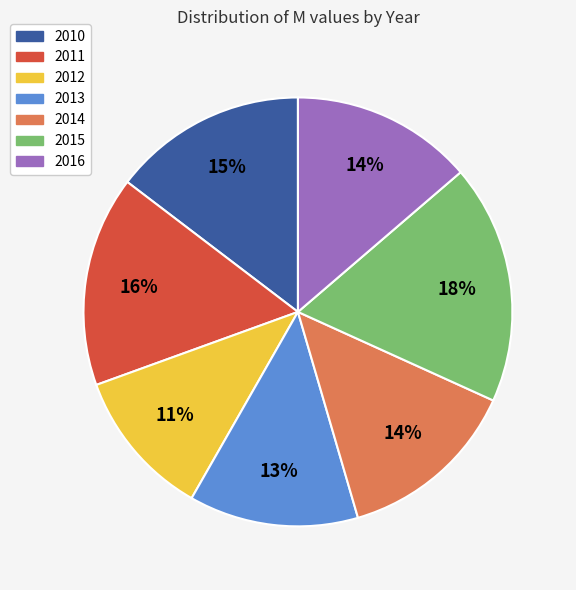

Which category has the smallest portion of the pie?

2012